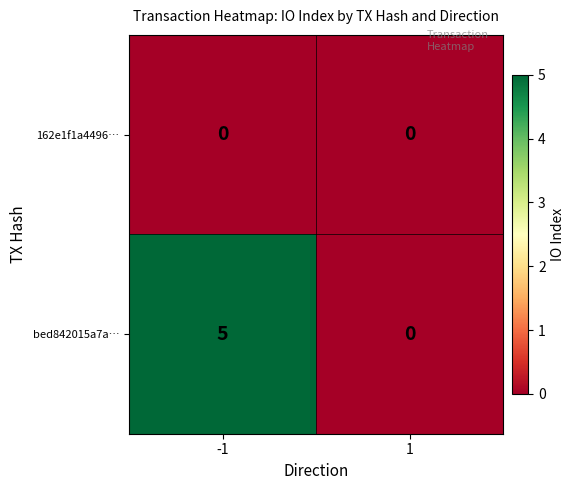

What is the highest value of the bed842015a7a… series?

5